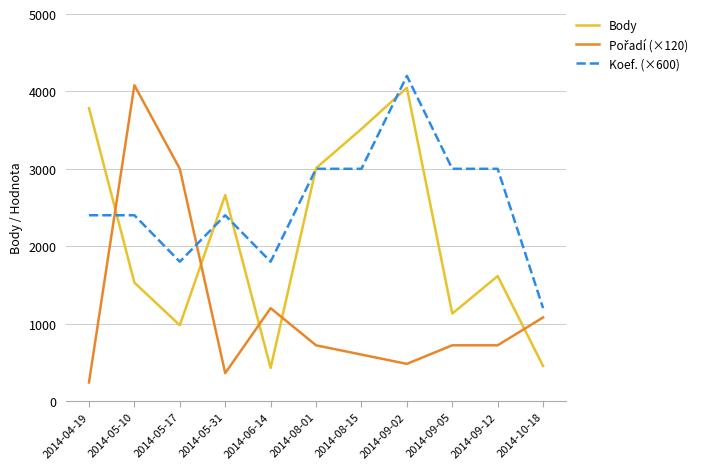

Does the chart display data point markers on the line(s)?

No